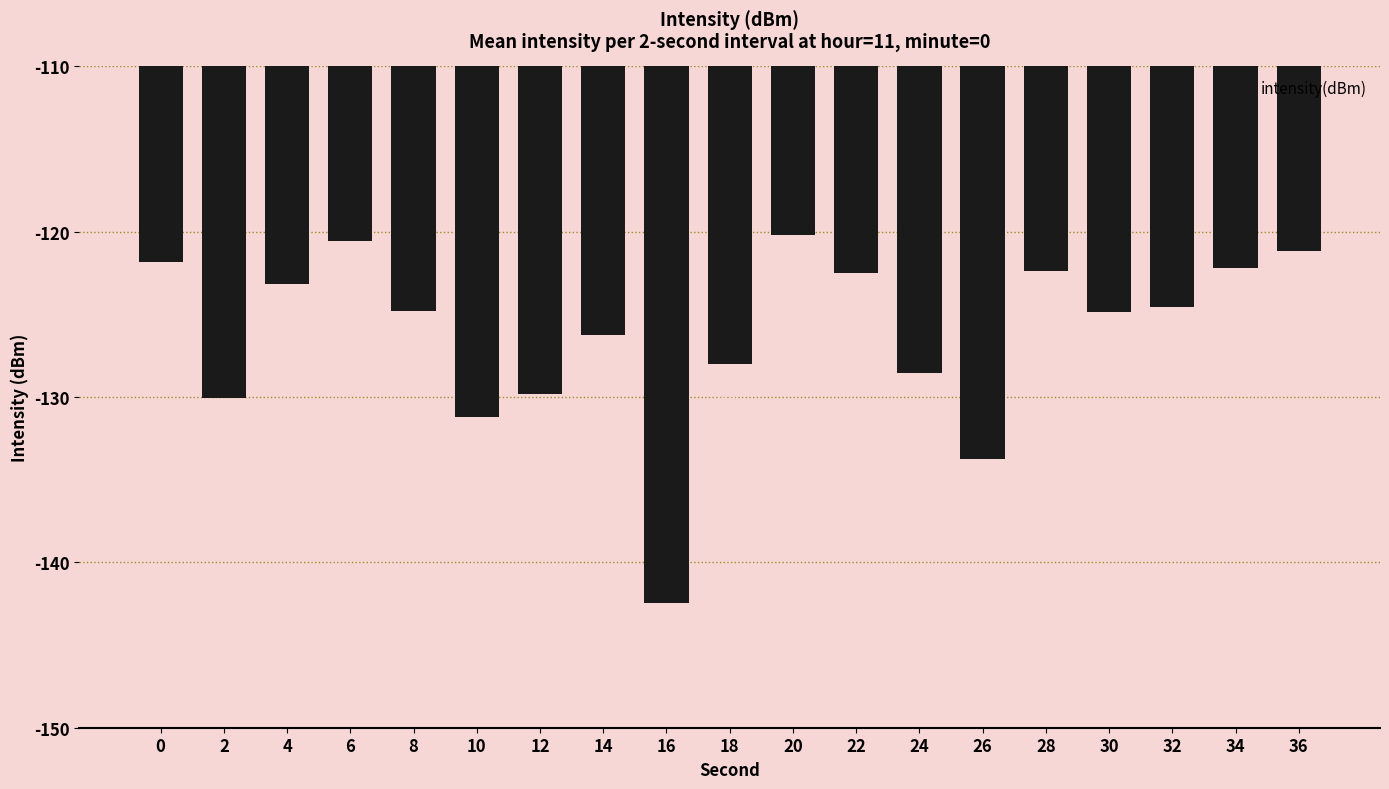

What is the sum of all values?

-2398.4